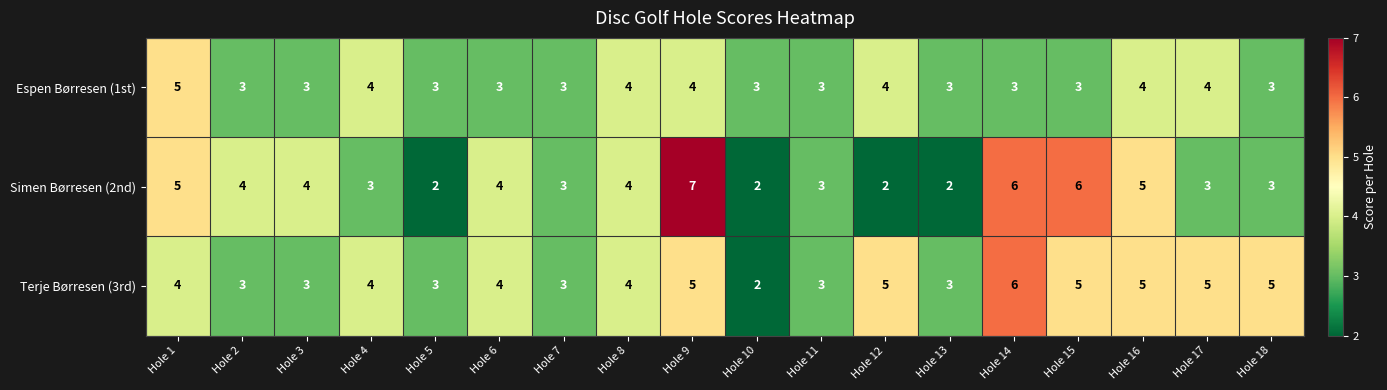

At which label does Terje Børresen (3rd) reach its peak?

Hole 14